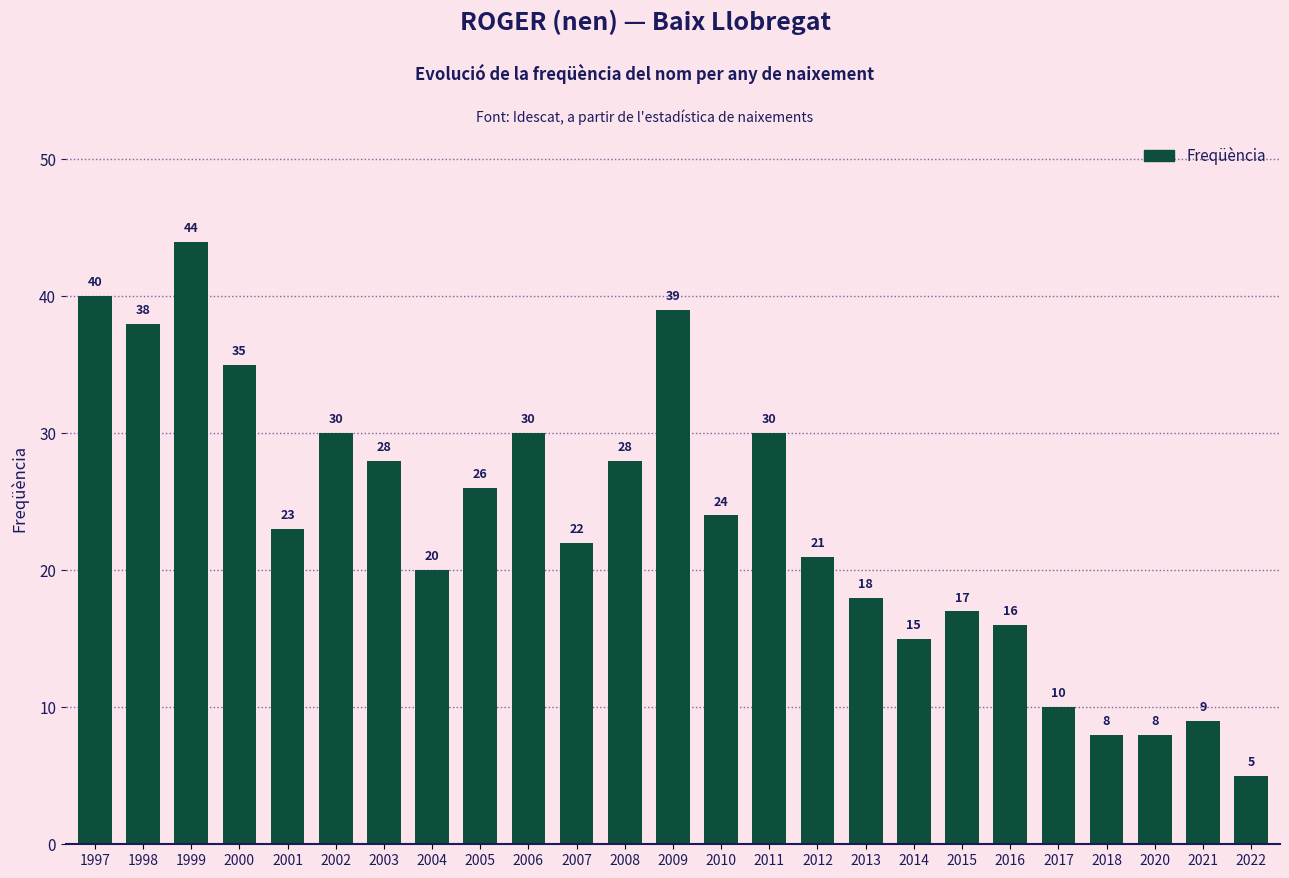

Is it true that the value at 2016 is 24?

False